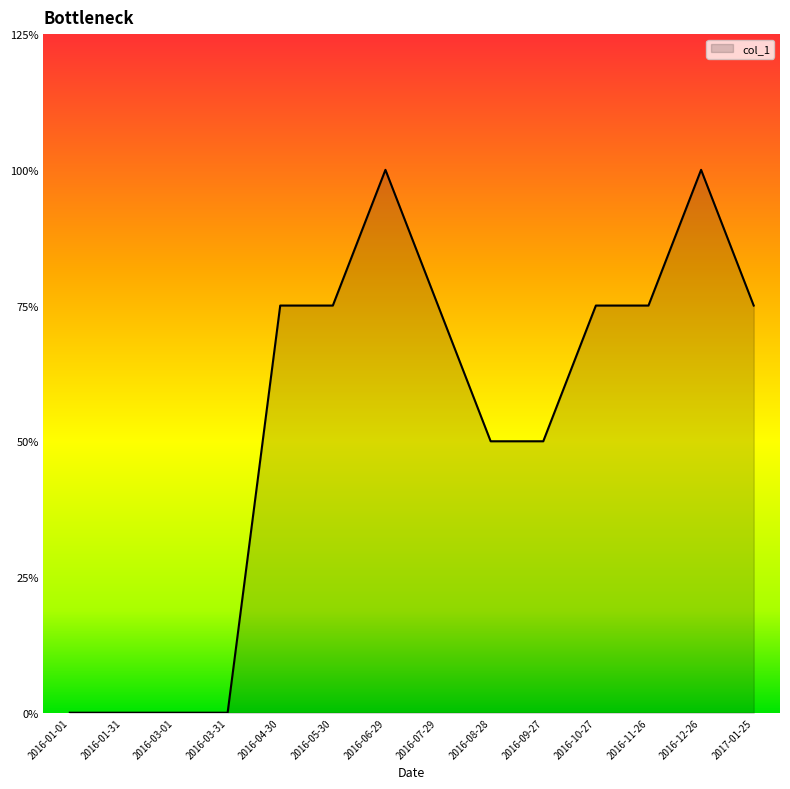

Does the chart display data point markers on the line(s)?

No